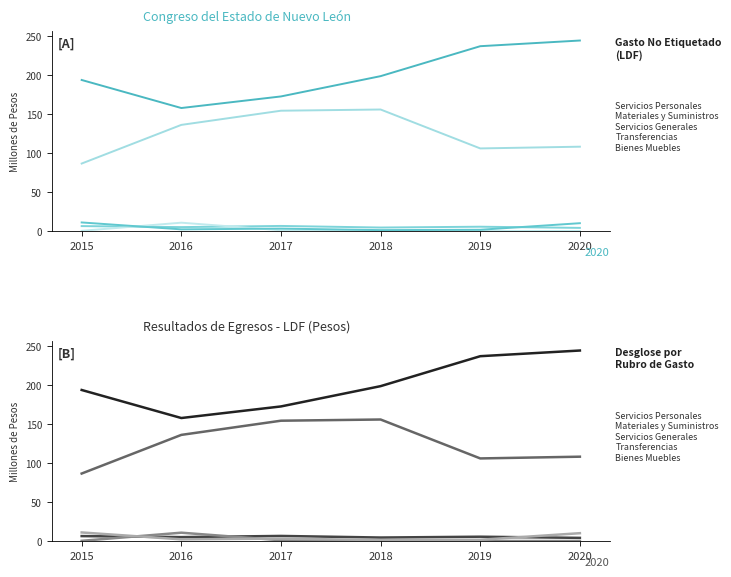

Which category has the lowest value in the Servicios Generales series?

2015